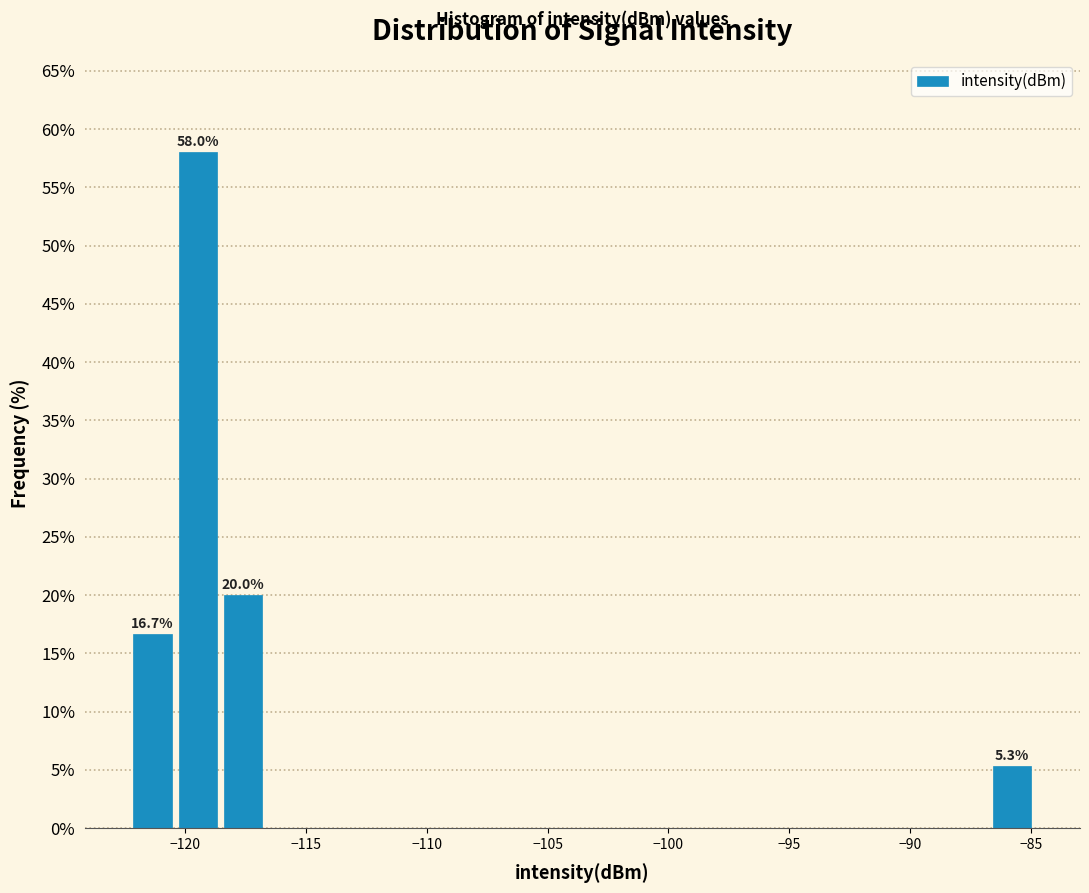

Around what value on the x-axis is the tallest bar? Give the approximate position of its centre, as read against the axis.

-119.5